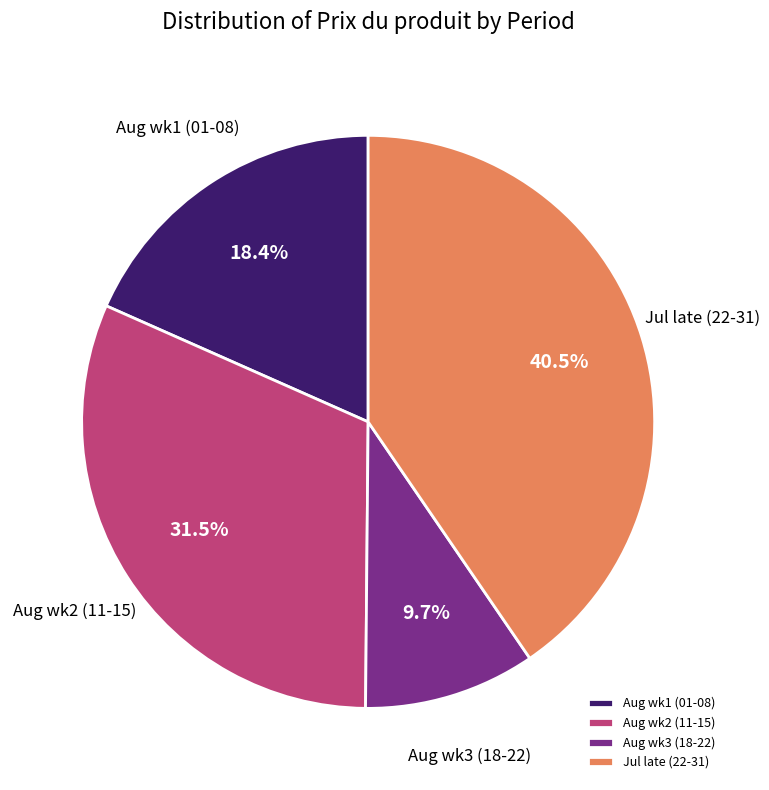

Count the number of slices in the pie.

4